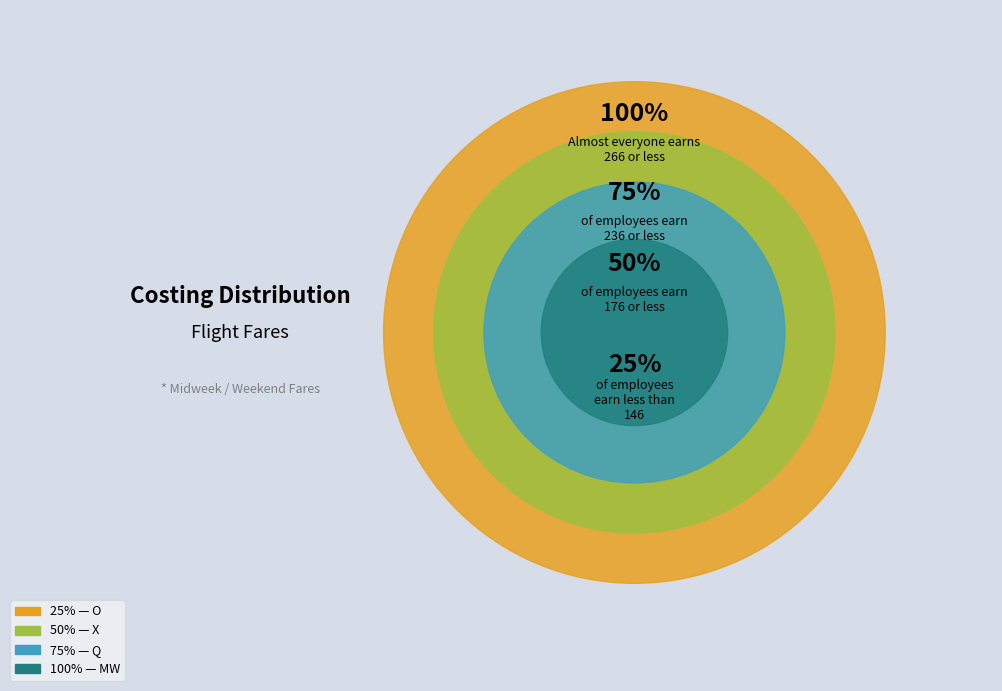

Rank the categories by value from highest to lowest.

MW, Q, X, O